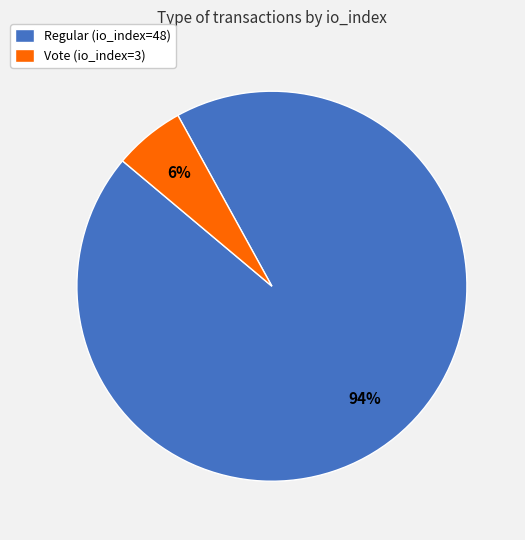

Which category has the biggest portion of the pie?

Regular (io_index=48)